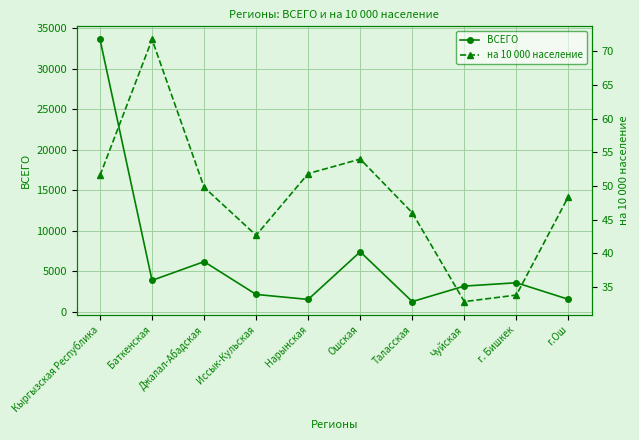

The ВСЕГО series shows 2116.0 at Иссык-Кульская. True or false?

True